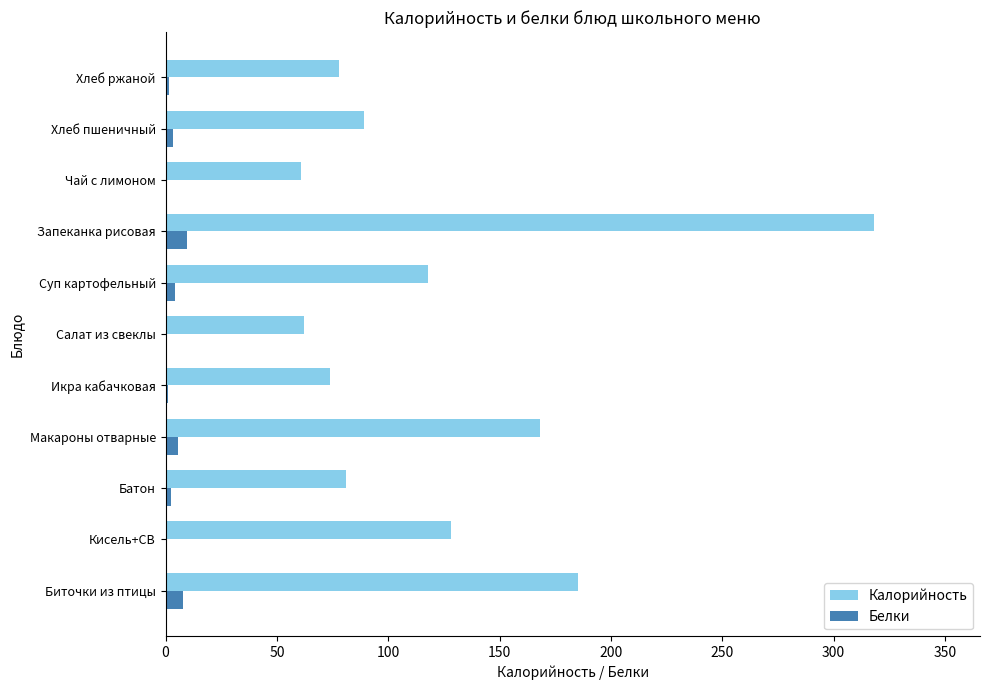

Is the value of Калорийность at Салат из свеклы greater than the value of Белки at Биточки из птицы?

Yes